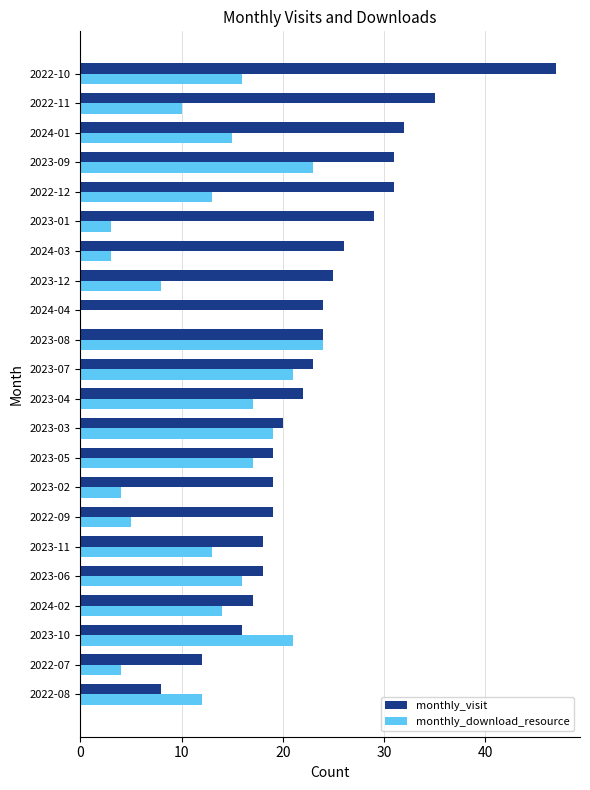

What is the maximum value shown in the chart?

47